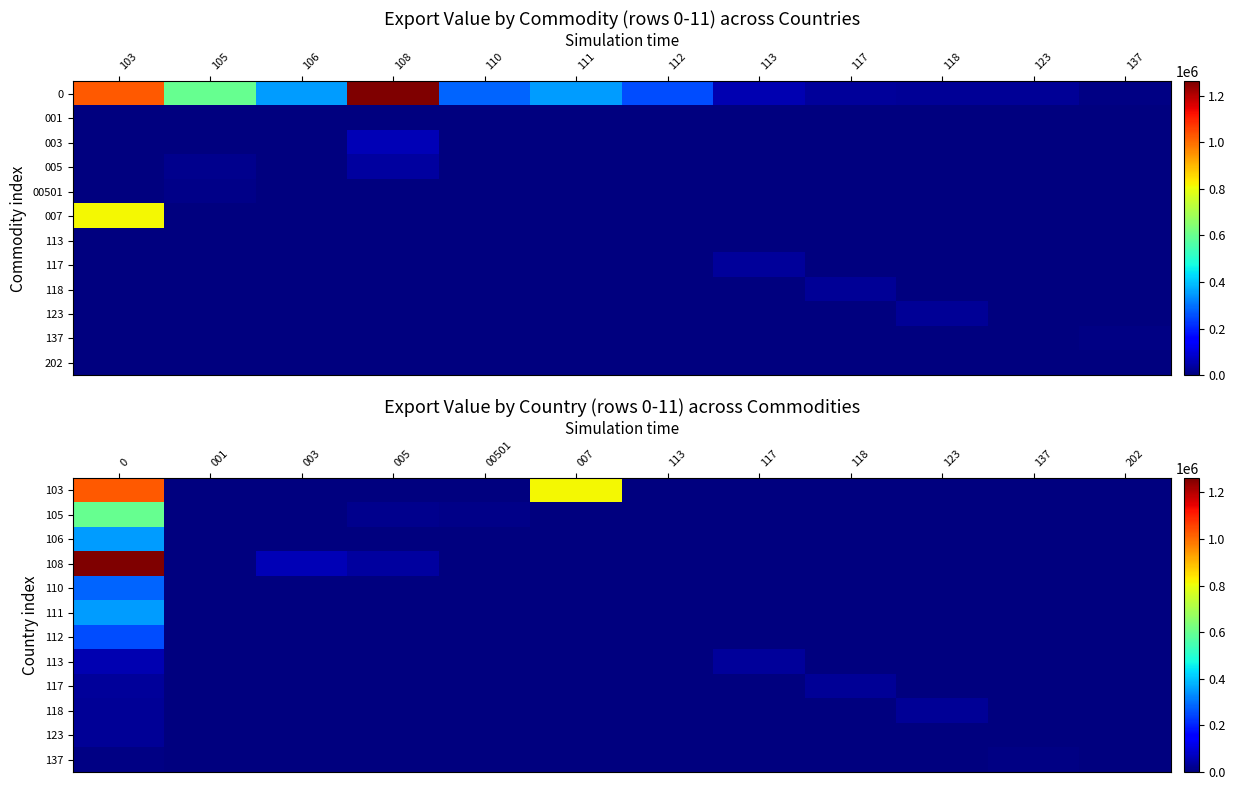

Which label corresponds to the smallest value in the chart?

001